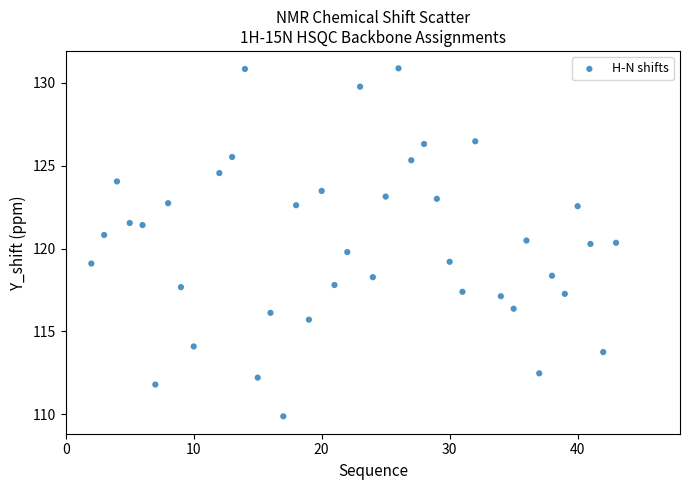

What is the range of X values (max minus min)?

41.0